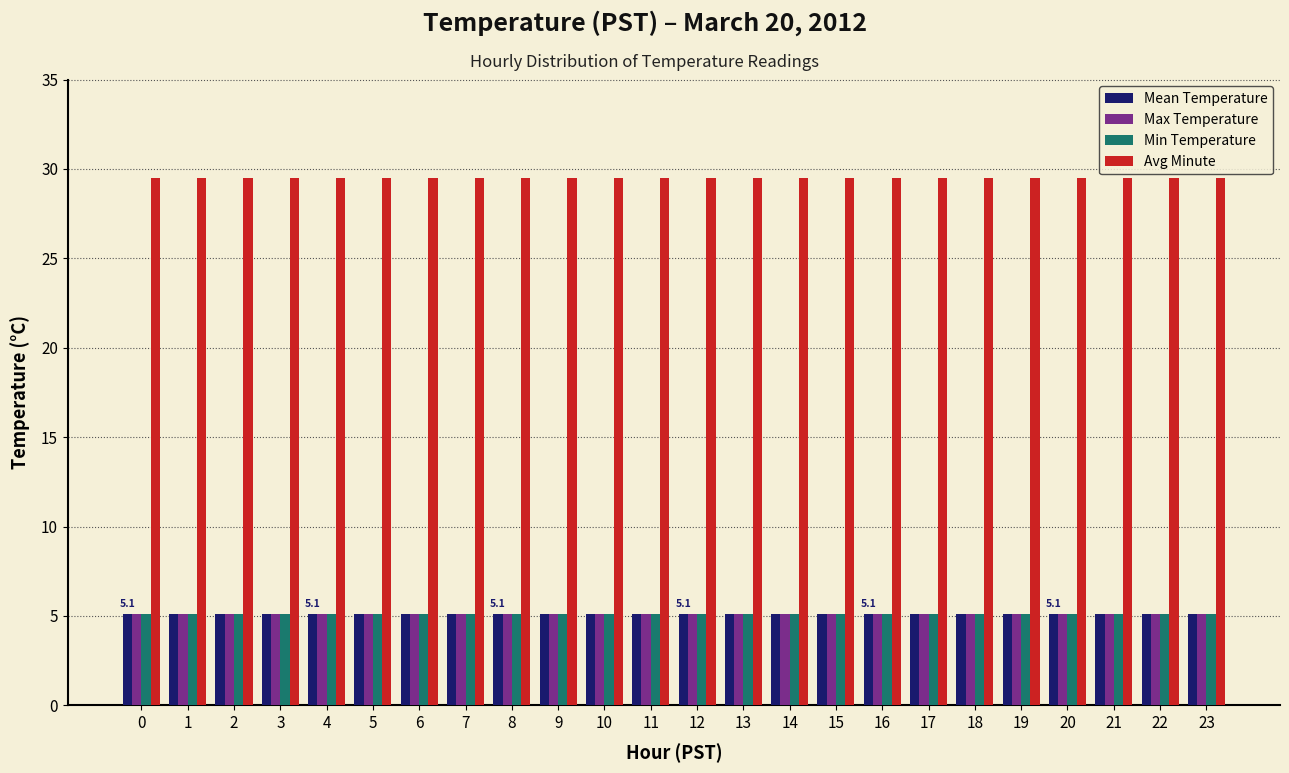

At how many categories does at least one series exceed 21?

24